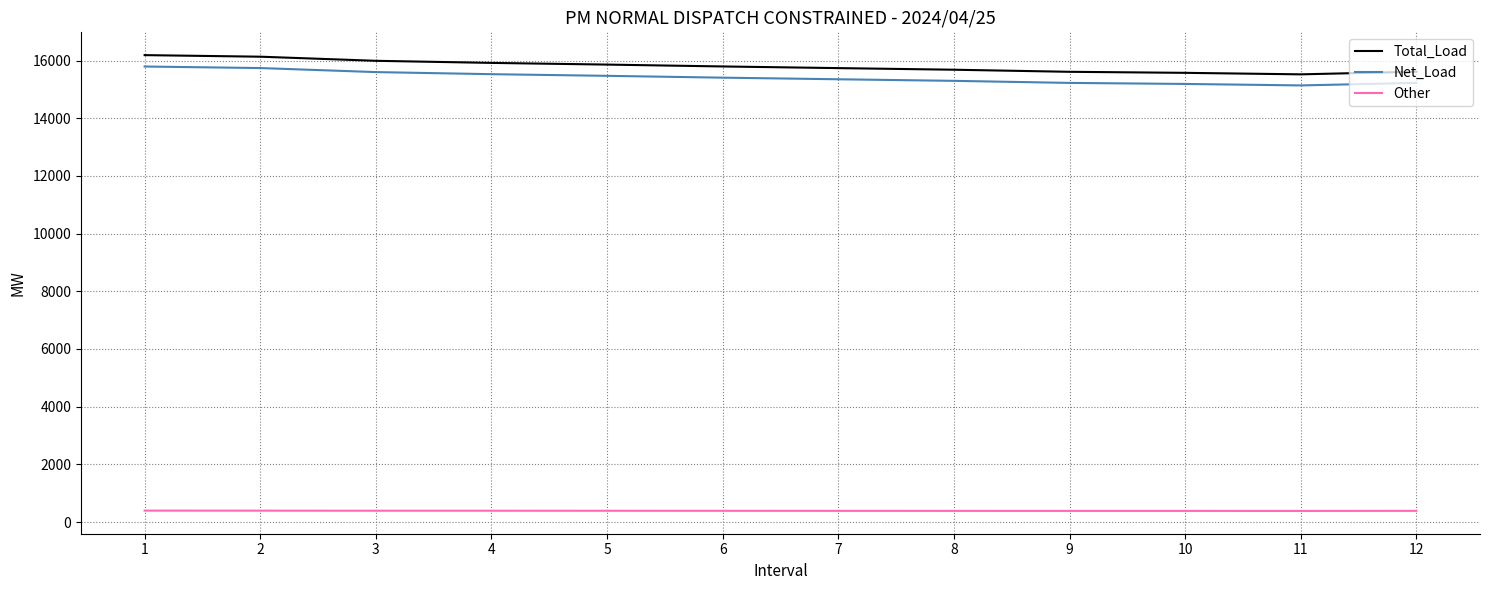

What is the total value across all series at 5?

31722.6